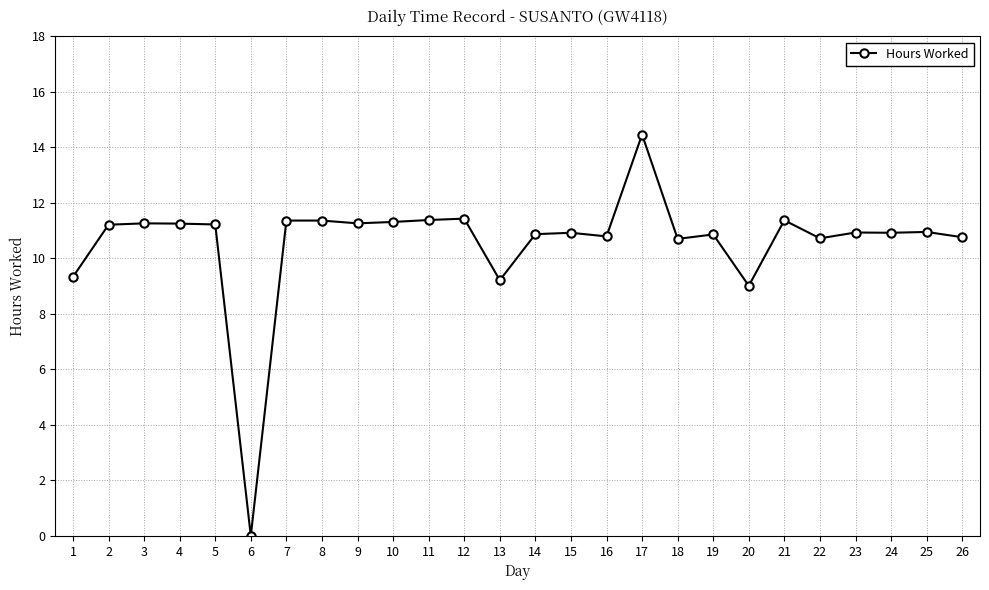

True or false: the data has more than 2 interior local peaks.

True